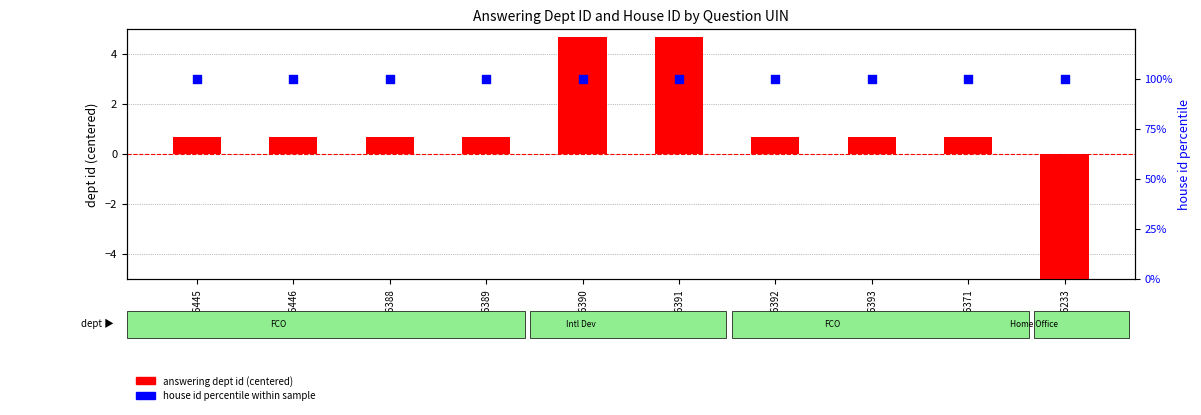

Which series contains the highest Y value?

house id percentile